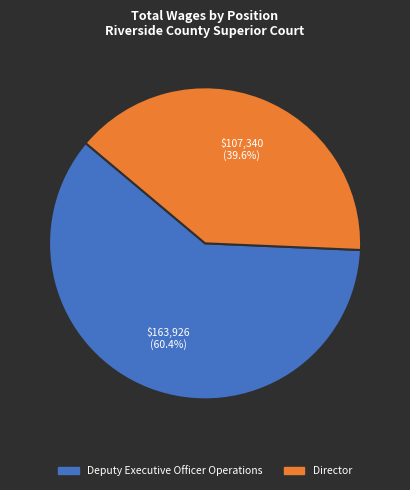

To the nearest percent, what is the average slice percentage?

50%